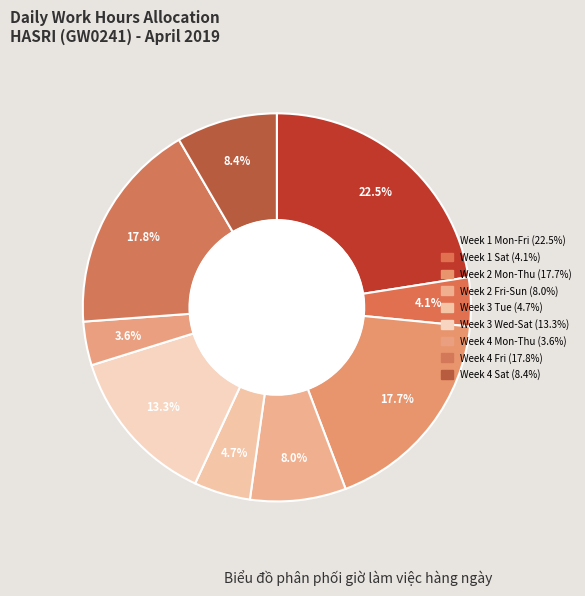

Count the number of slices in the pie.

9